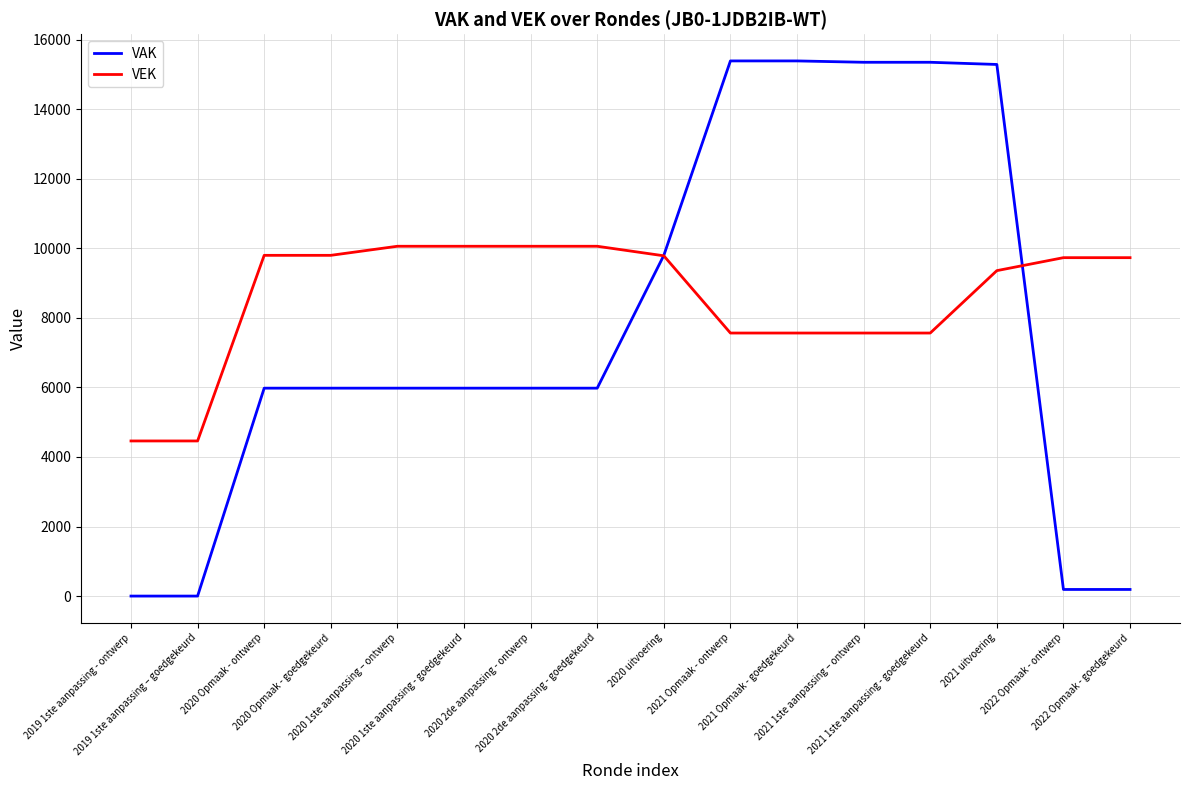

How many intersections are there between VEK and VAK?

2